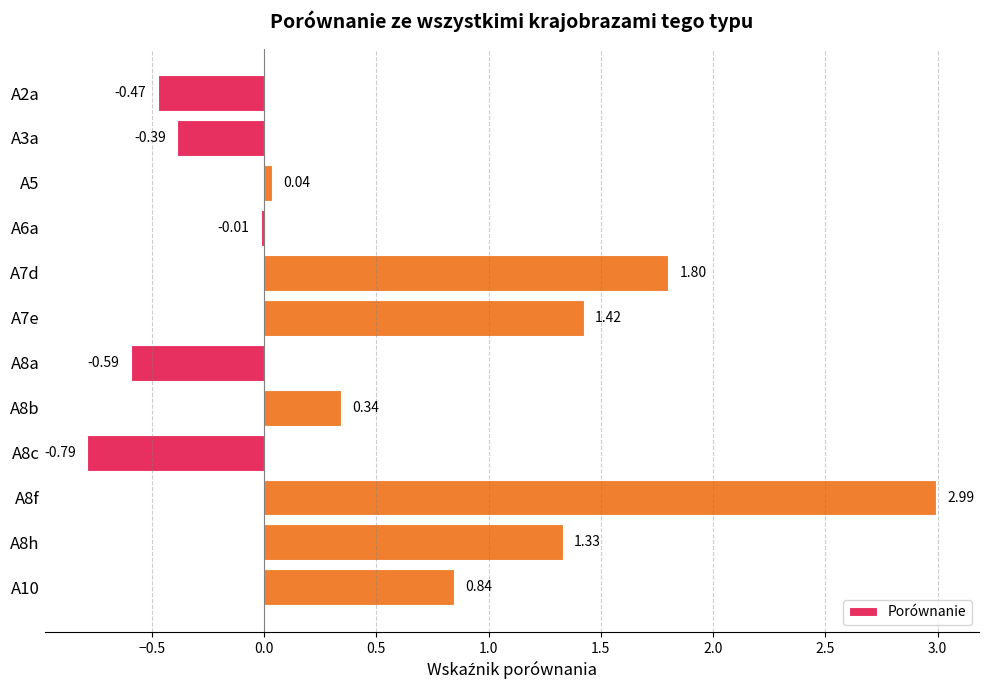

List the labels in order of value, smallest first.

A8c, A8a, A2a, A3a, A6a, A5, A8b, A10, A8h, A7e, A7d, A8f